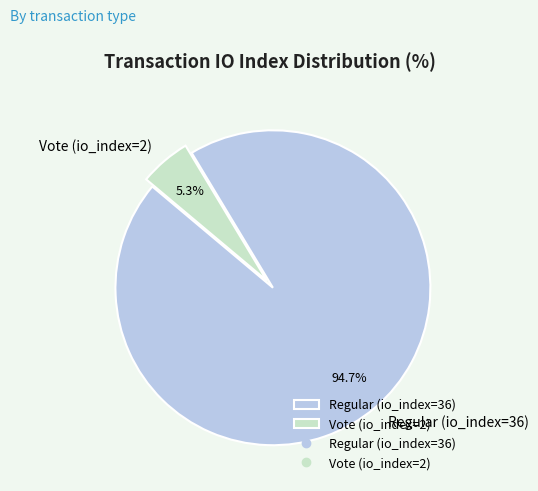

Which category has the biggest portion of the pie?

Regular (io_index=36)